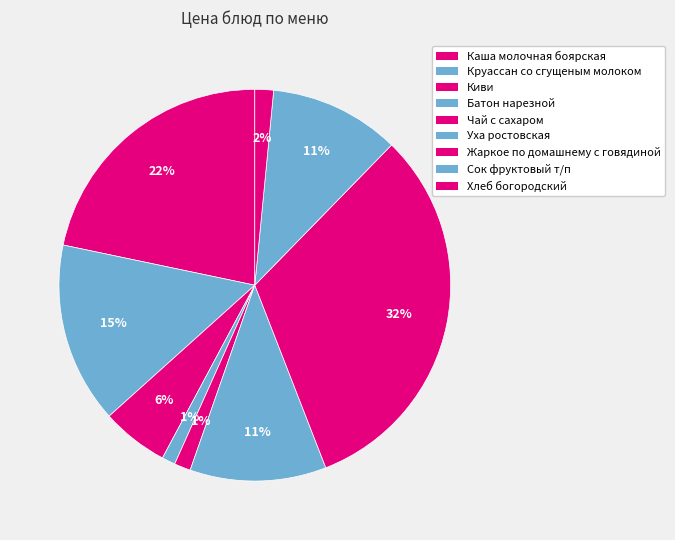

Which slice is the largest?

Жаркое по домашнему с говядиной